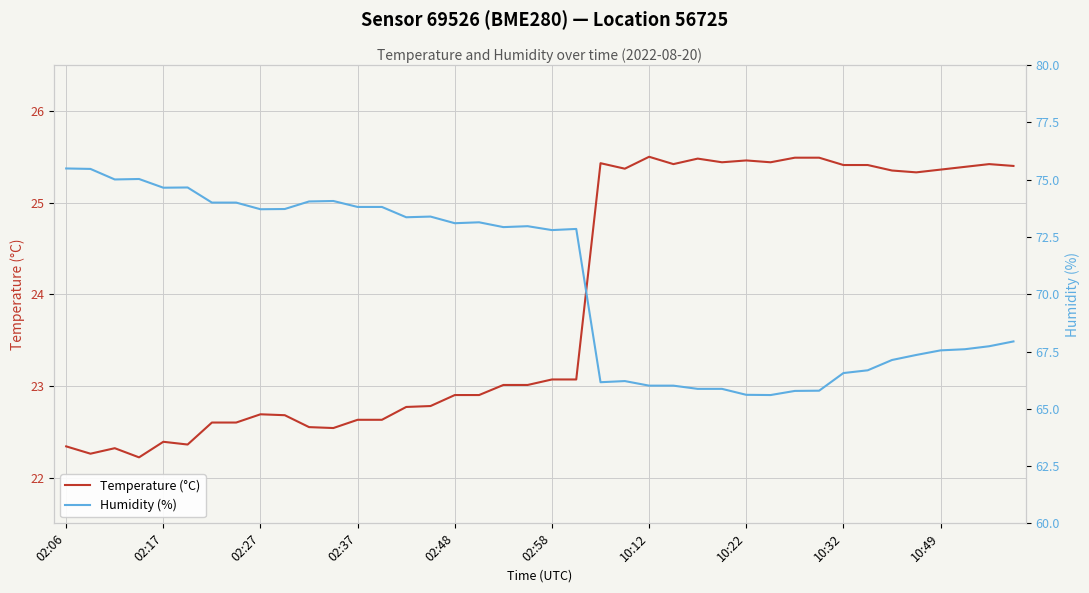

In Humidity (%), how many points are higher than both neighbors (excluding endpoints)?

8